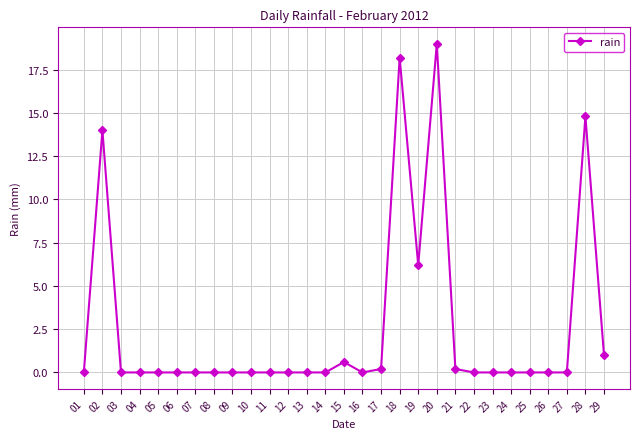

What is the change in value from 24 to 28?

+14.8